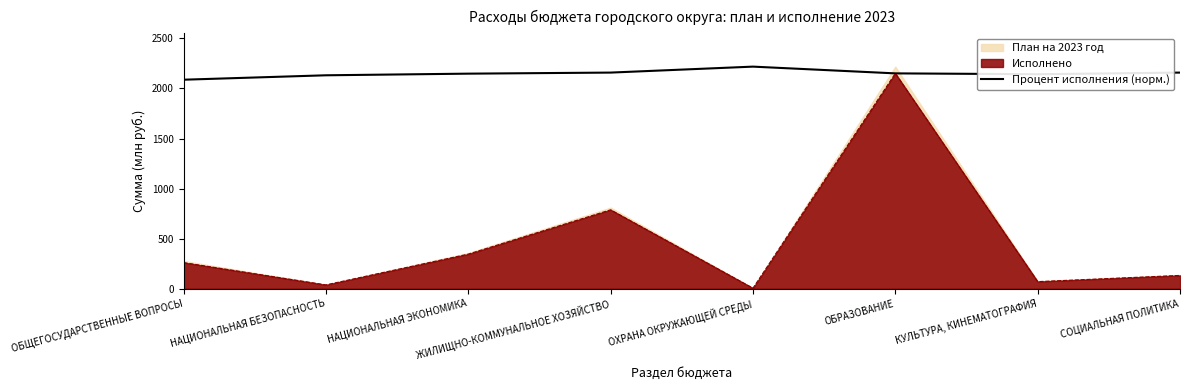

Does the chart have visible grid lines?

No